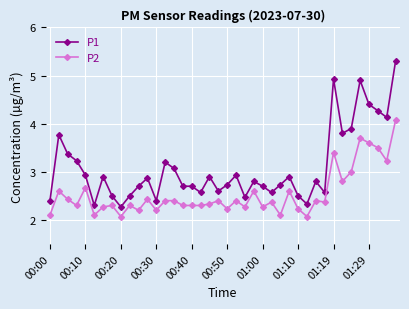

True or false: P1 has more than 2 points higher than both neighbors.

True